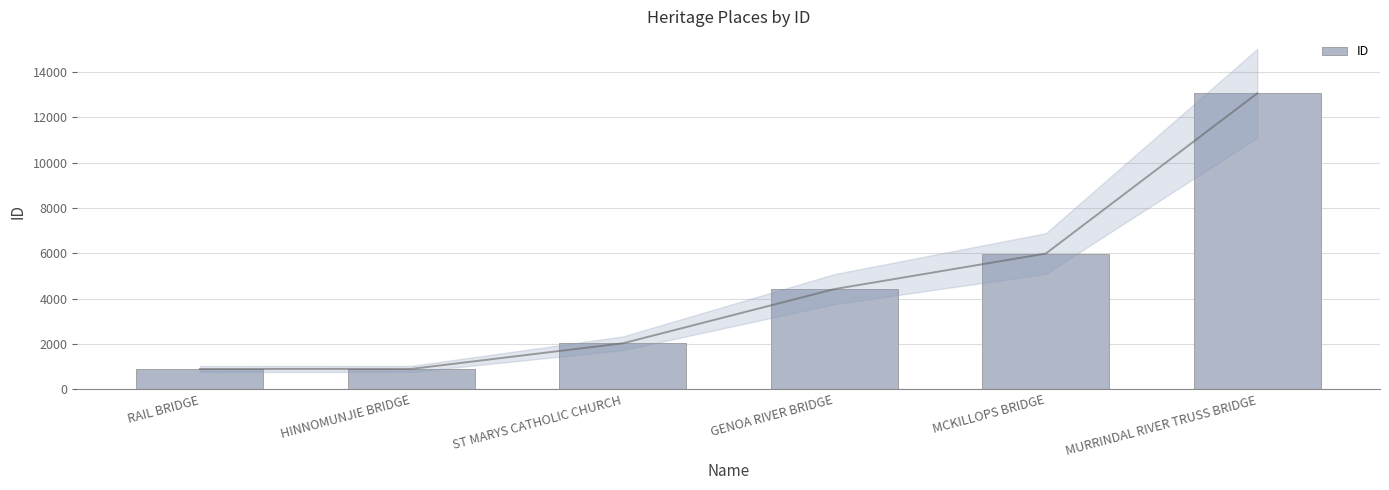

Is it true that the value at MCKILLOPS BRIDGE is 3653?

False